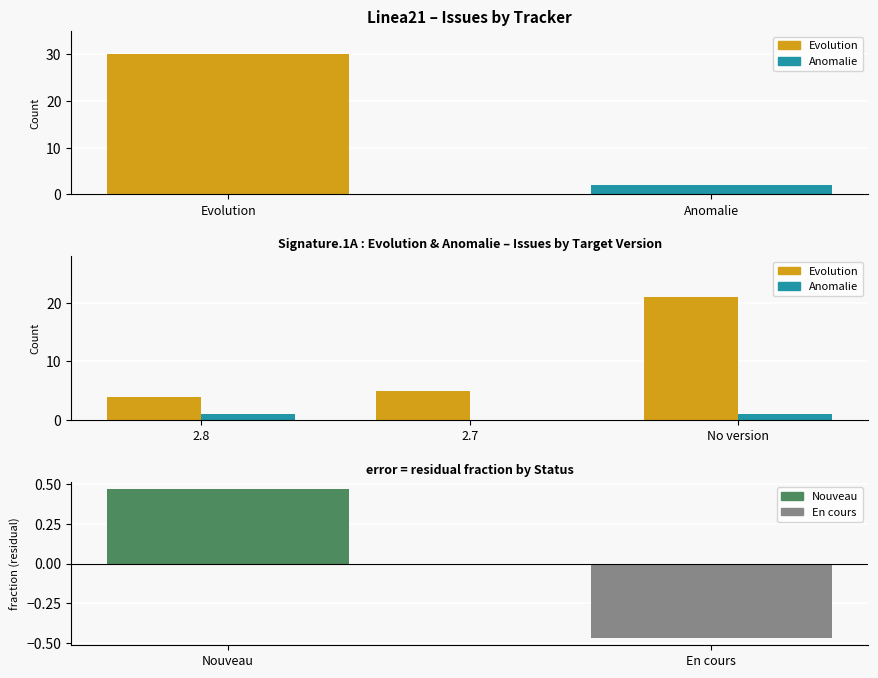

Which series has the largest total across all categories?

Evolution